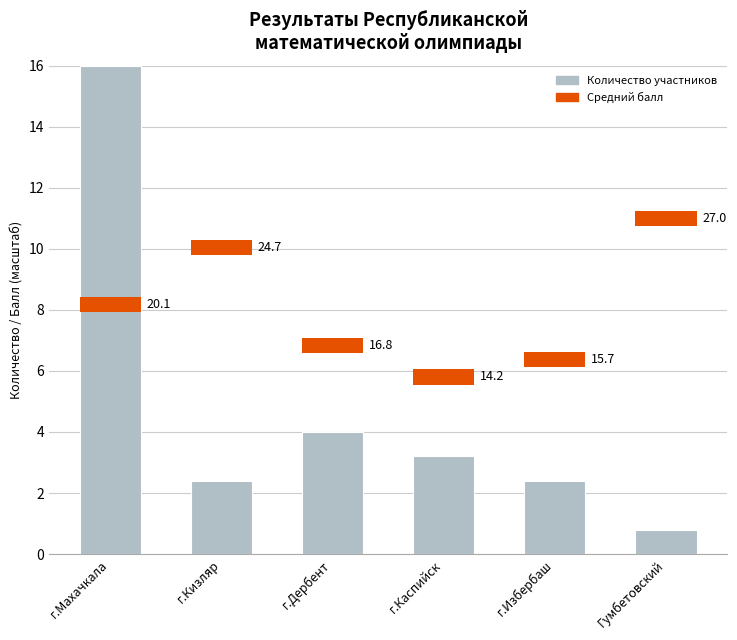

What is the label of the 2nd bar from the right?

г.Избербаш